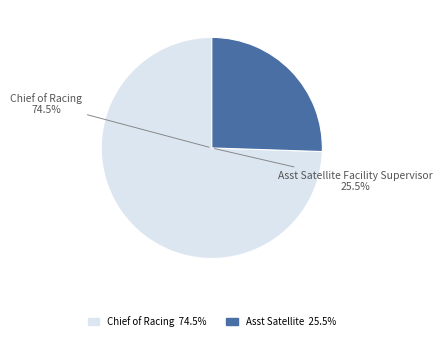

Which slice is the smallest?

Asst Satellite Facility Supervisor